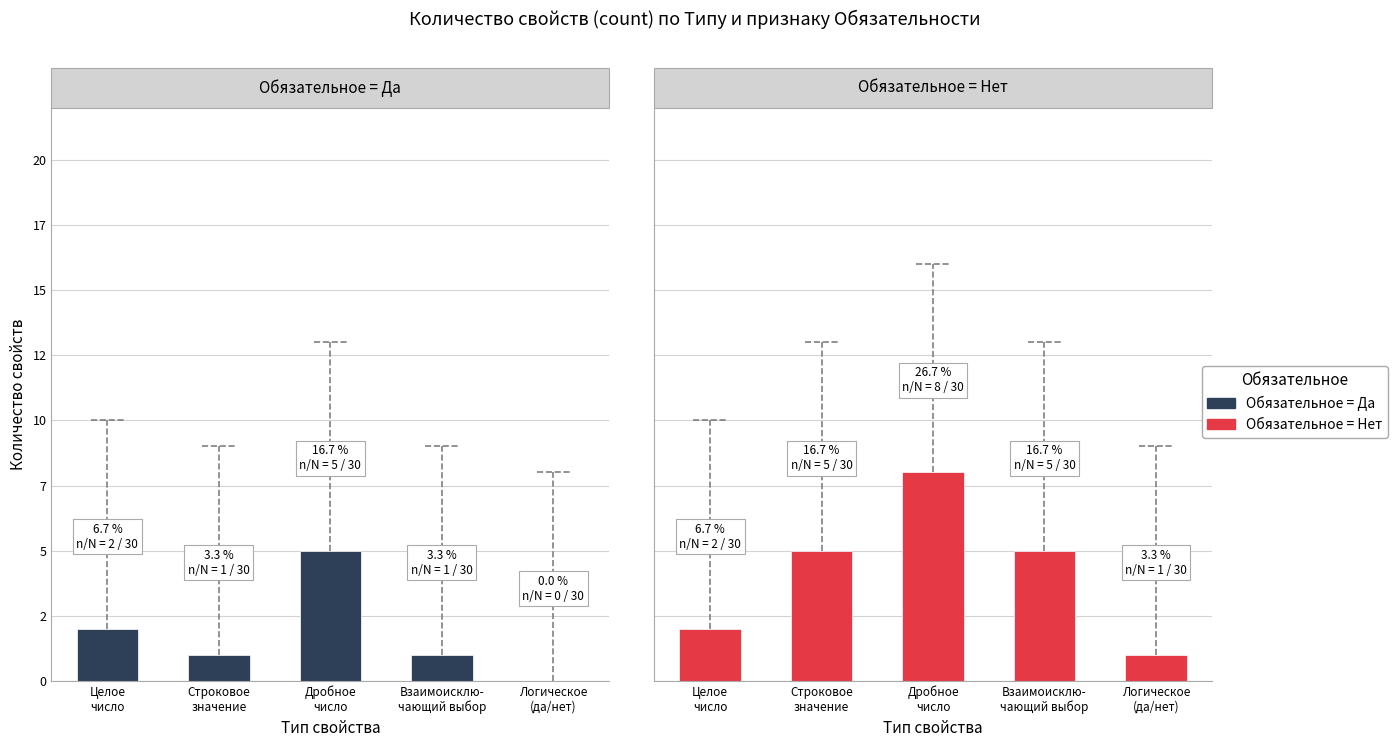

Which category has the highest value across all series?

Дробное
число